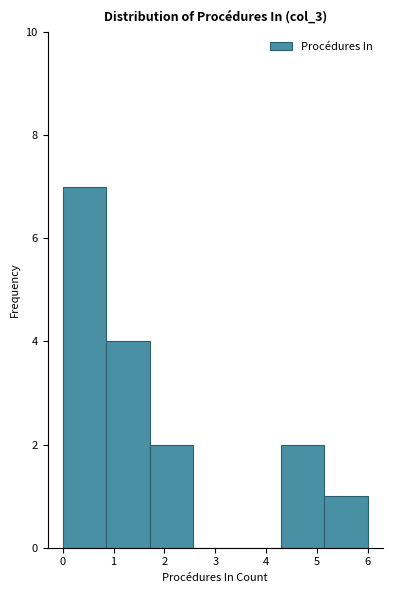

Reading left to right, list every bar in this chart as the range it spans on the x-axis followed by its height. Neither the bar edges nor the heights are printed on the chart, so give them approximately, as read against the axes.

0.0 to 0.9: 7
0.9 to 1.7: 4
1.7 to 2.6: 2
2.6 to 3.4: 0
3.4 to 4.3: 0
4.3 to 5.1: 2
5.1 to 6.0: 1